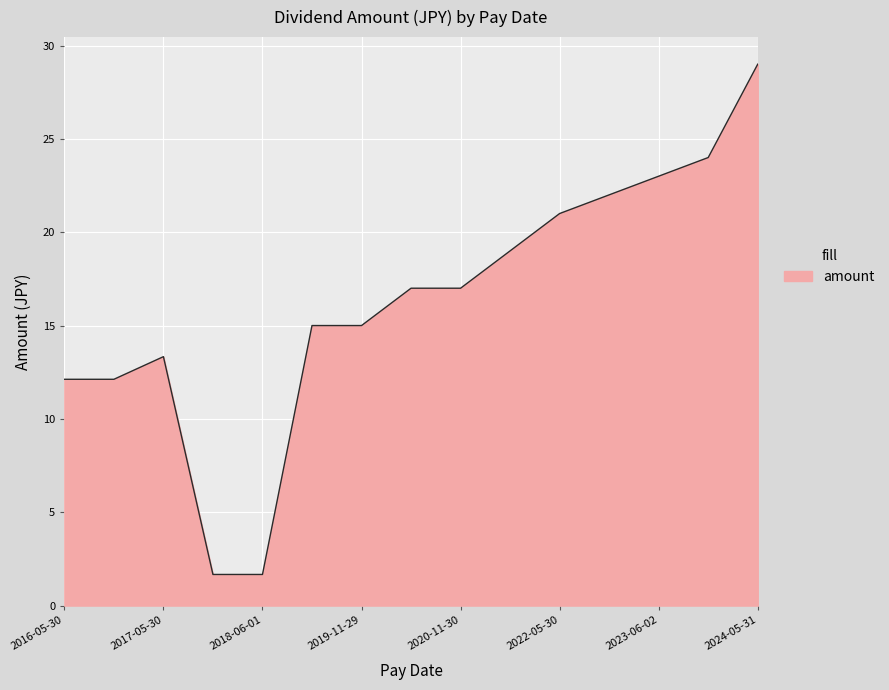

What is the maximum value shown in the chart?

29.0